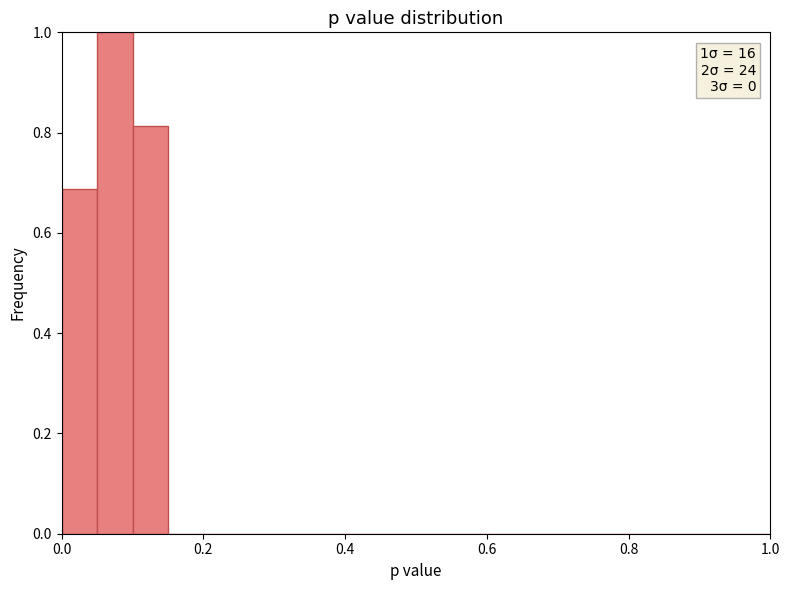

Read against the x-axis, roughly where is the centre of the tallest bar?

0.08